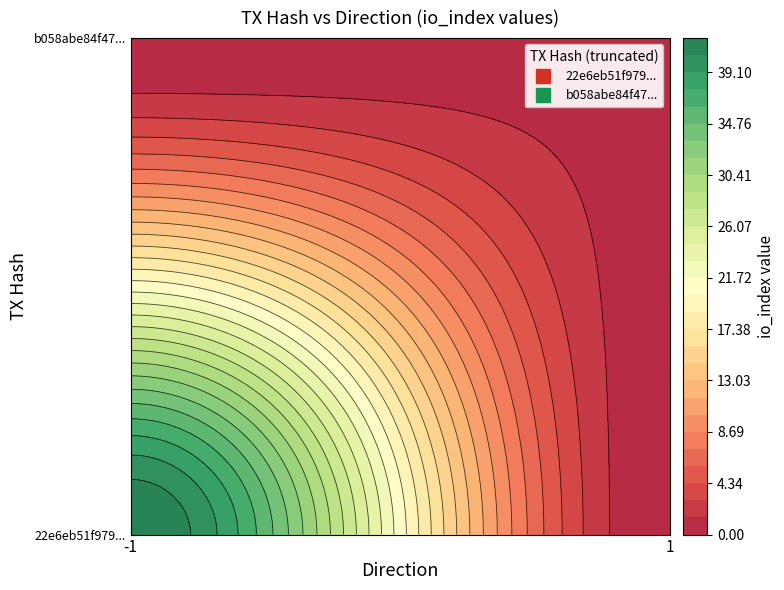

What is the maximum value shown in the chart?

42